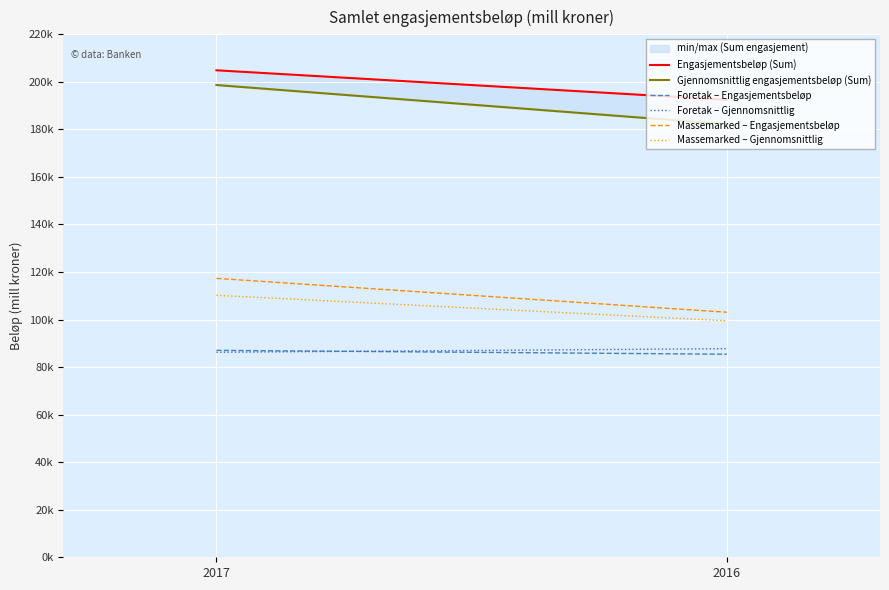

What is the sum of all Massemarked – Engasjementsbeløp values?

220418.0